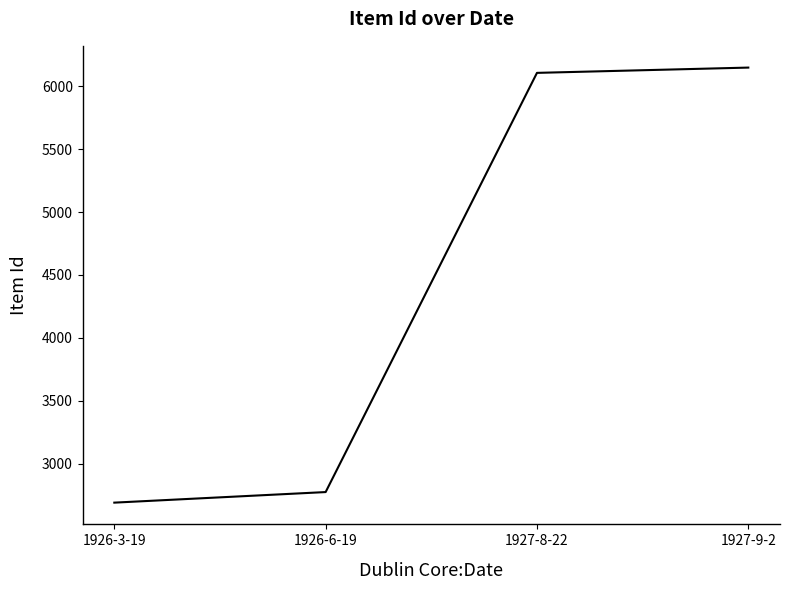

Approximately how many times larger is the value at 1927-8-22 compared to 1926-3-19?

2.3